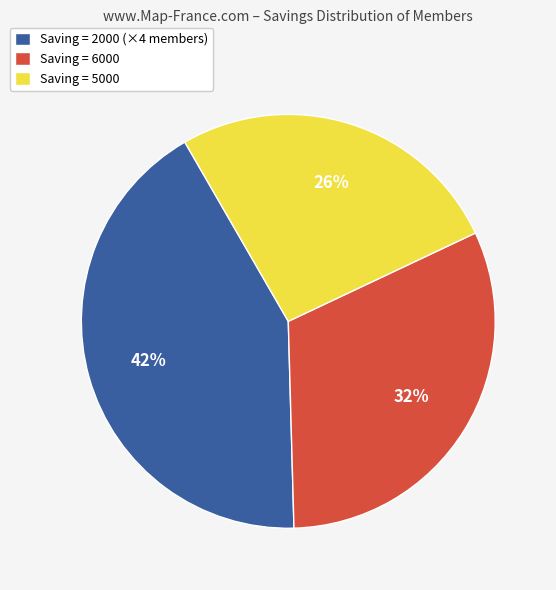

What is the smallest slice in the pie chart?

Saving = 5000